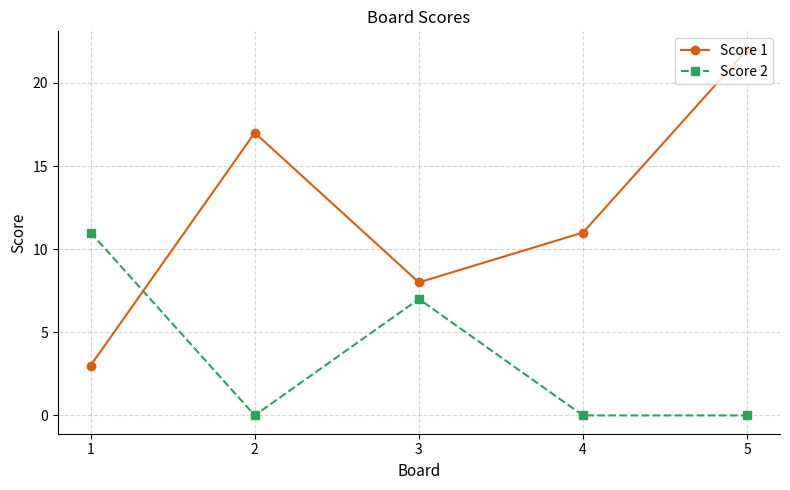

In Score 1, how many points are lower than both neighbors (excluding endpoints)?

1